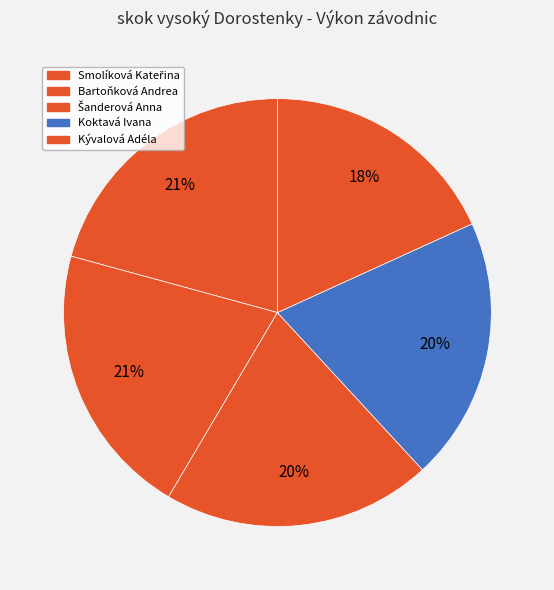

How many segments does this pie chart have?

5